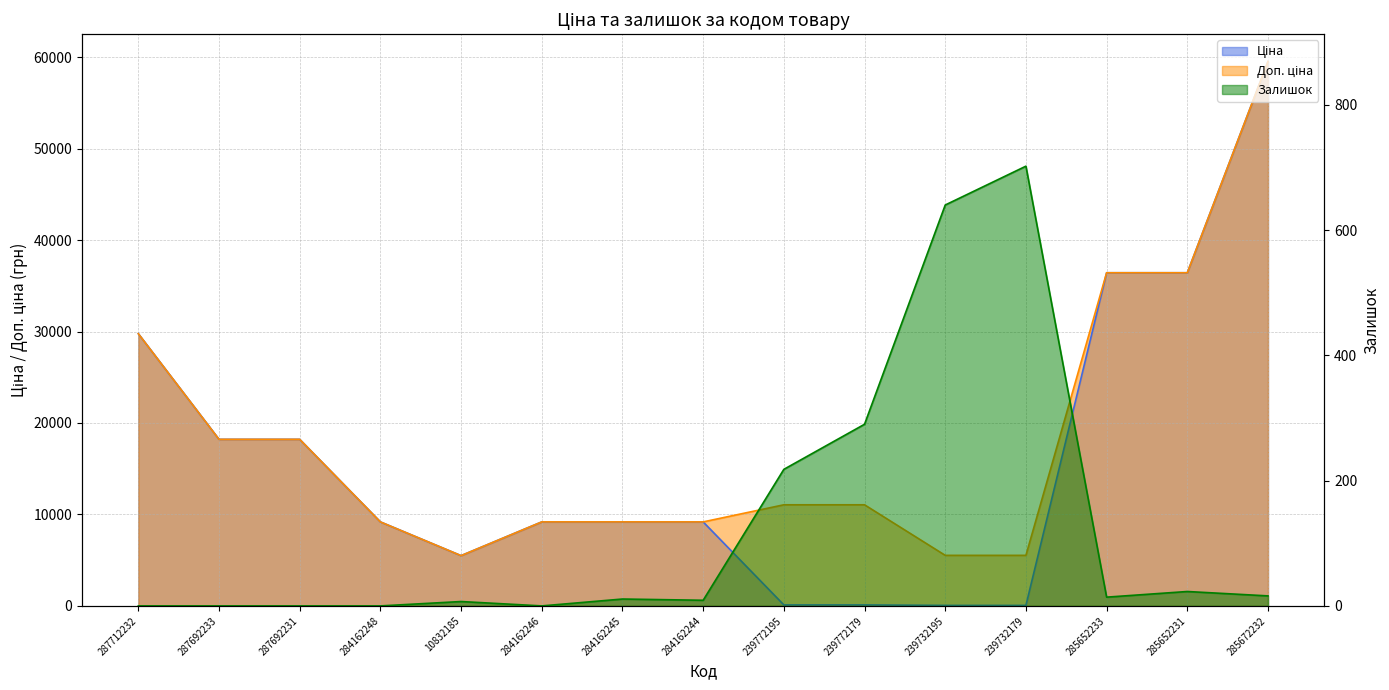

How many values in the Доп. ціна series exceed 11055?

6